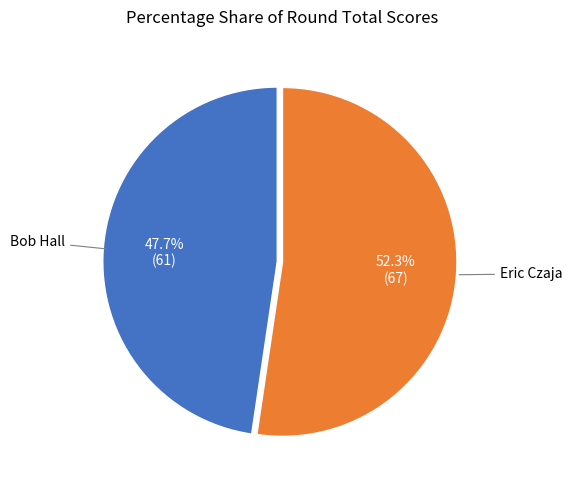

Is there any slice that represents more than half of the pie?

Yes